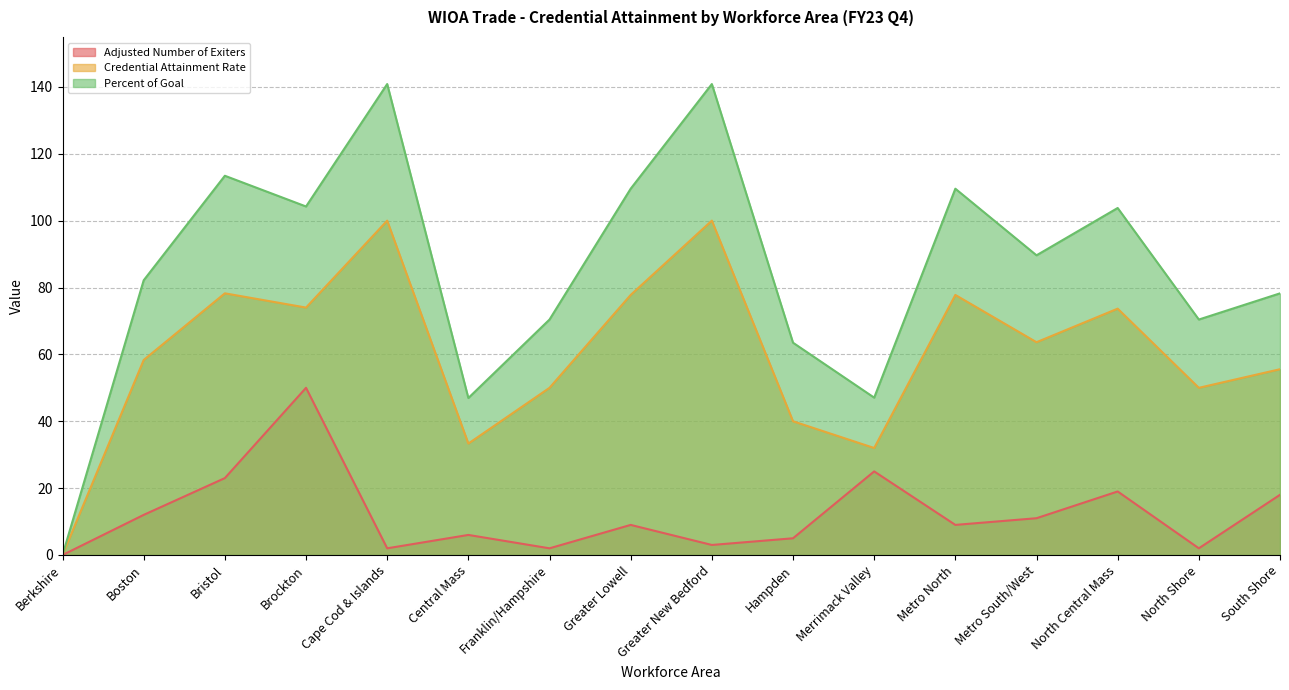

How many lines are shown in the chart?

3